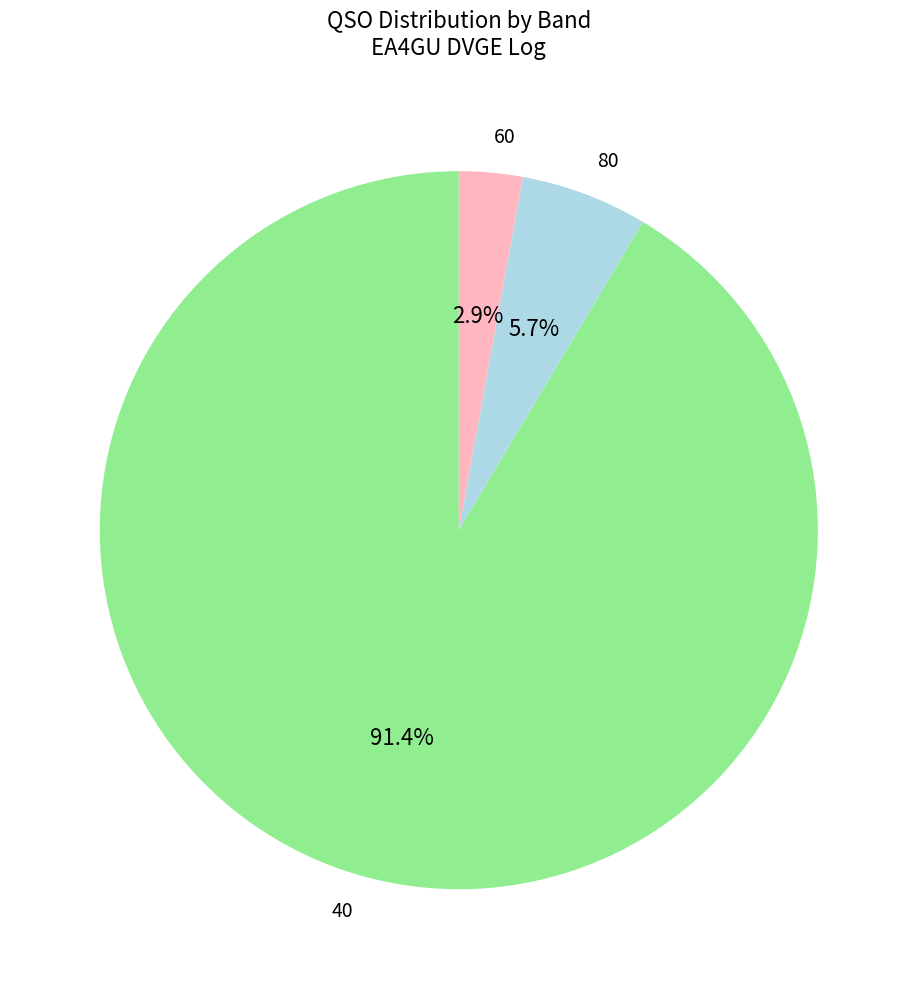

How many segments does this pie chart have?

3